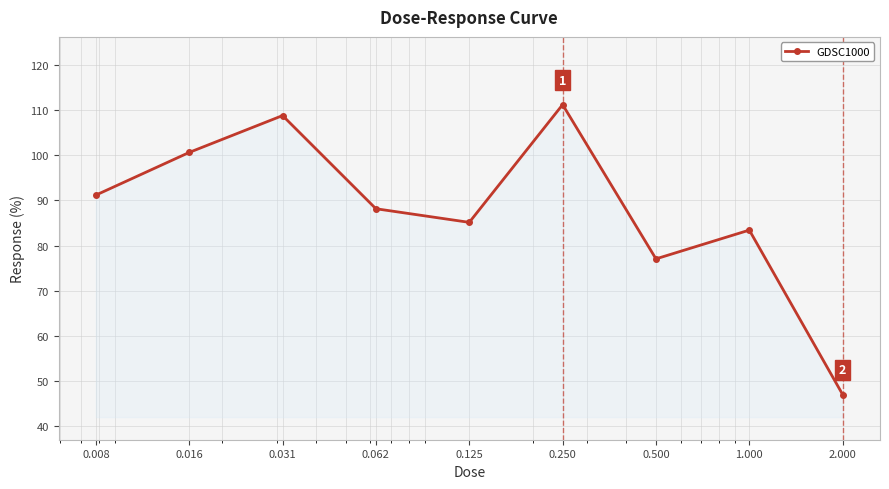

How many values are below 88?

4